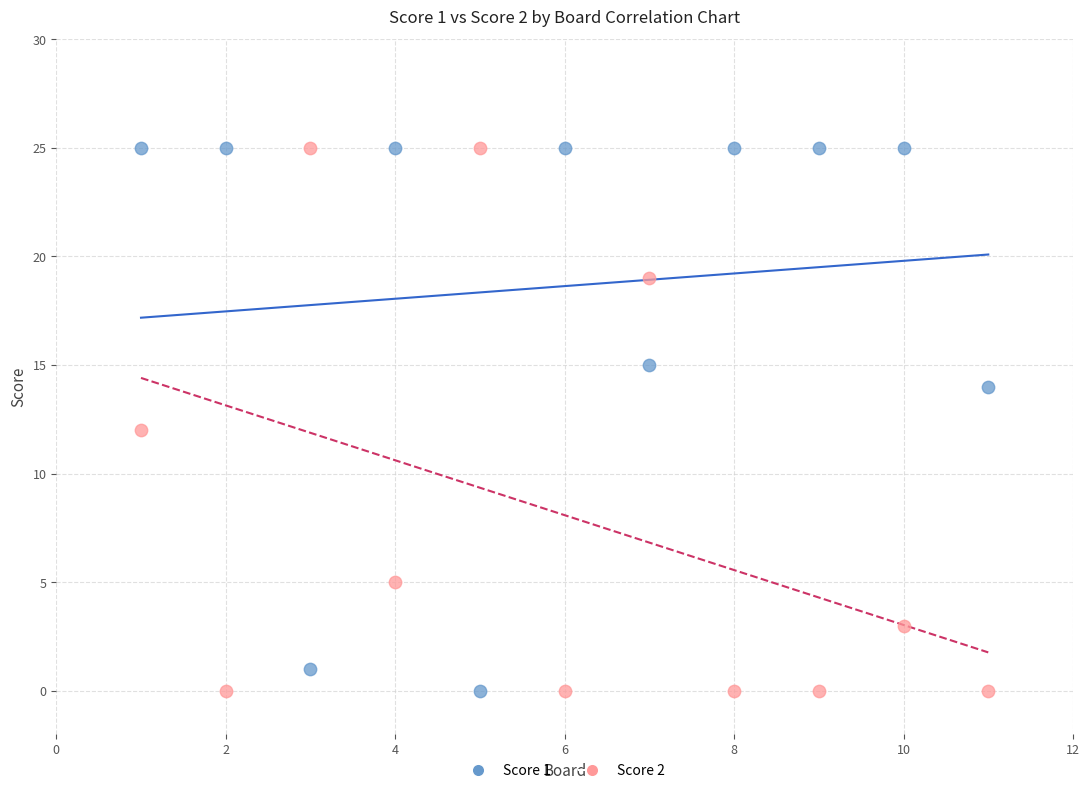

What are all the series names shown in the legend?

Score 1, Score 2